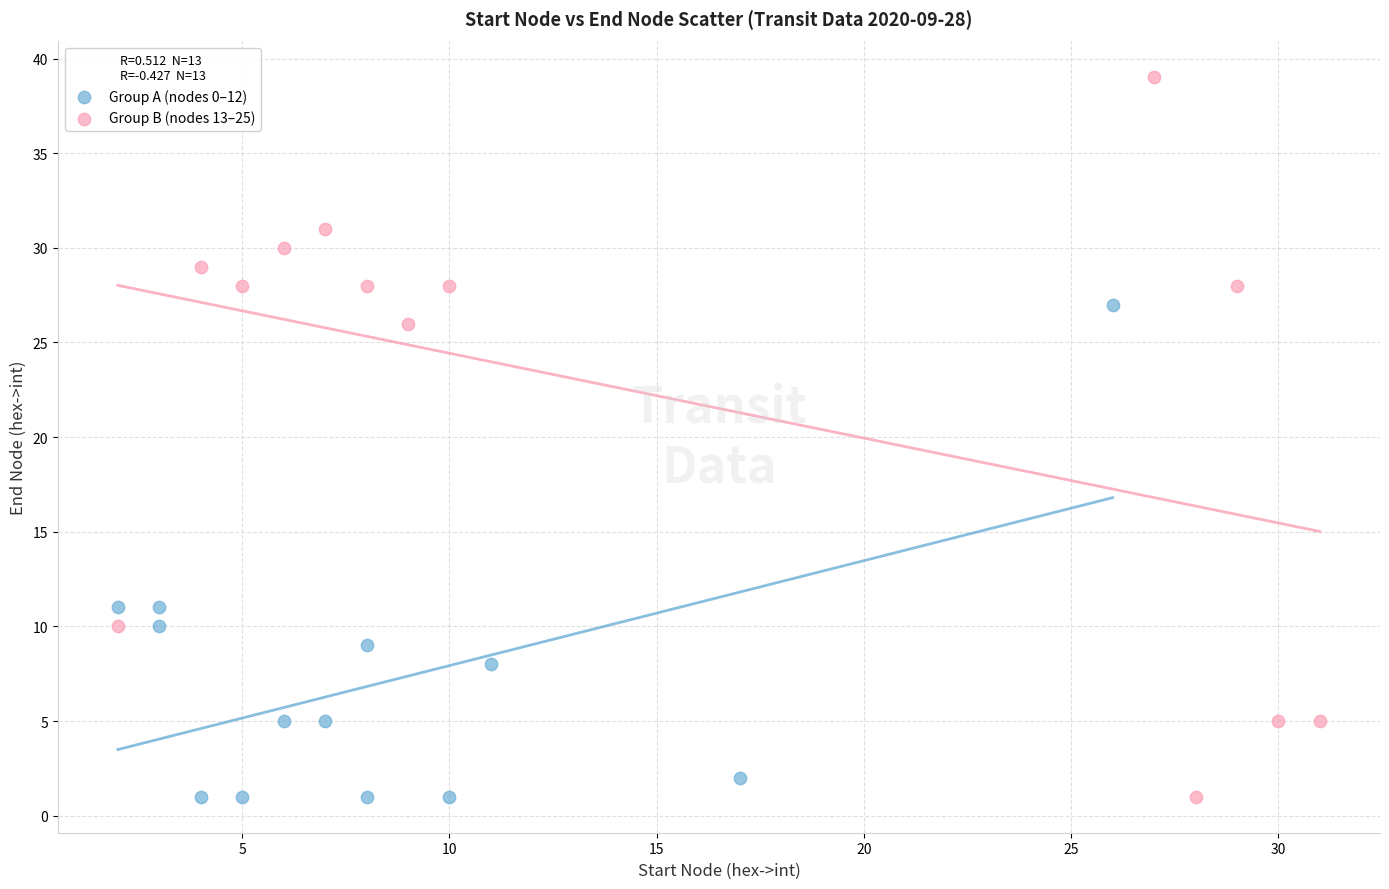

Which series contains the highest Y value?

Group B (nodes 13–25)